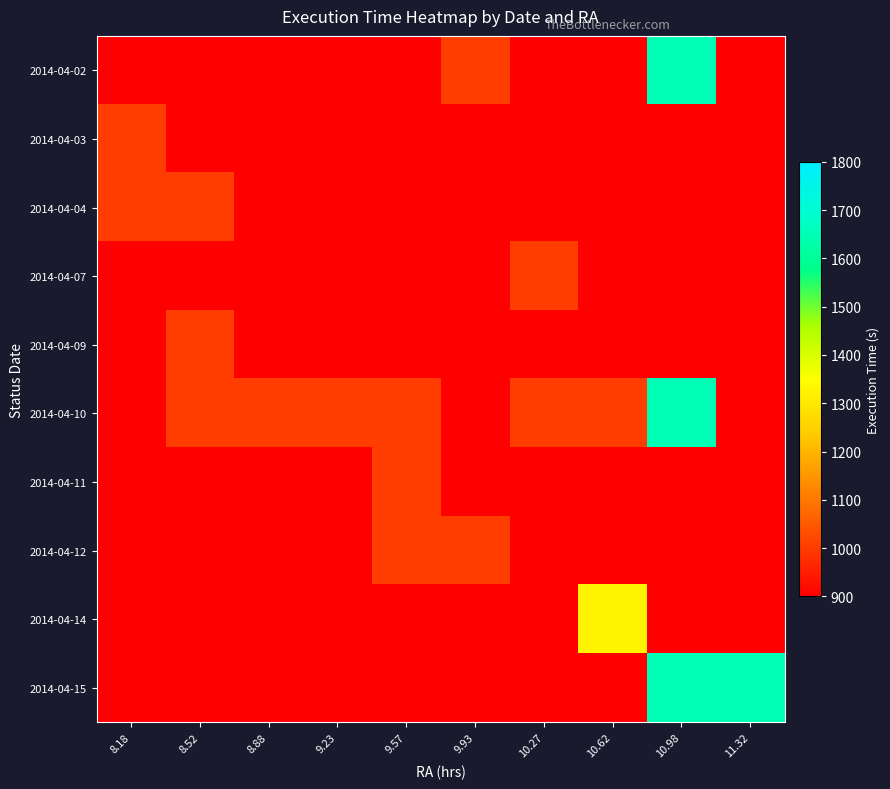

Reading left to right, extract all data points from this chart.

2014-04-02: 8.18=0	8.52=0	8.88=0	9.23=0	9.57=0	9.93=1005	10.27=0	10.62=0	10.98=1649	11.32=0
2014-04-03: 8.18=1005	8.52=0	8.88=0	9.23=0	9.57=0	9.93=0	10.27=0	10.62=0	10.98=0	11.32=0
2014-04-04: 8.18=1005	8.52=1005	8.88=0	9.23=0	9.57=0	9.93=0	10.27=0	10.62=0	10.98=0	11.32=0
2014-04-07: 8.18=0	8.52=0	8.88=0	9.23=0	9.57=0	9.93=0	10.27=1005	10.62=0	10.98=0	11.32=0
2014-04-09: 8.18=0	8.52=1005	8.88=0	9.23=0	9.57=0	9.93=0	10.27=0	10.62=0	10.98=0	11.32=0
2014-04-10: 8.18=0	8.52=1005	8.88=1005	9.23=1005	9.57=1005	9.93=0	10.27=1005	10.62=1005	10.98=1649	11.32=0
2014-04-11: 8.18=0	8.52=0	8.88=0	9.23=0	9.57=1005	9.93=0	10.27=0	10.62=0	10.98=0	11.32=0
2014-04-12: 8.18=0	8.52=0	8.88=0	9.23=0	9.57=1005	9.93=1005	10.27=0	10.62=0	10.98=0	11.32=0
2014-04-14: 8.18=0	8.52=0	8.88=0	9.23=0	9.57=0	9.93=0	10.27=0	10.62=1327	10.98=0	11.32=0
2014-04-15: 8.18=0	8.52=0	8.88=0	9.23=0	9.57=0	9.93=0	10.27=0	10.62=0	10.98=1649	11.32=1649